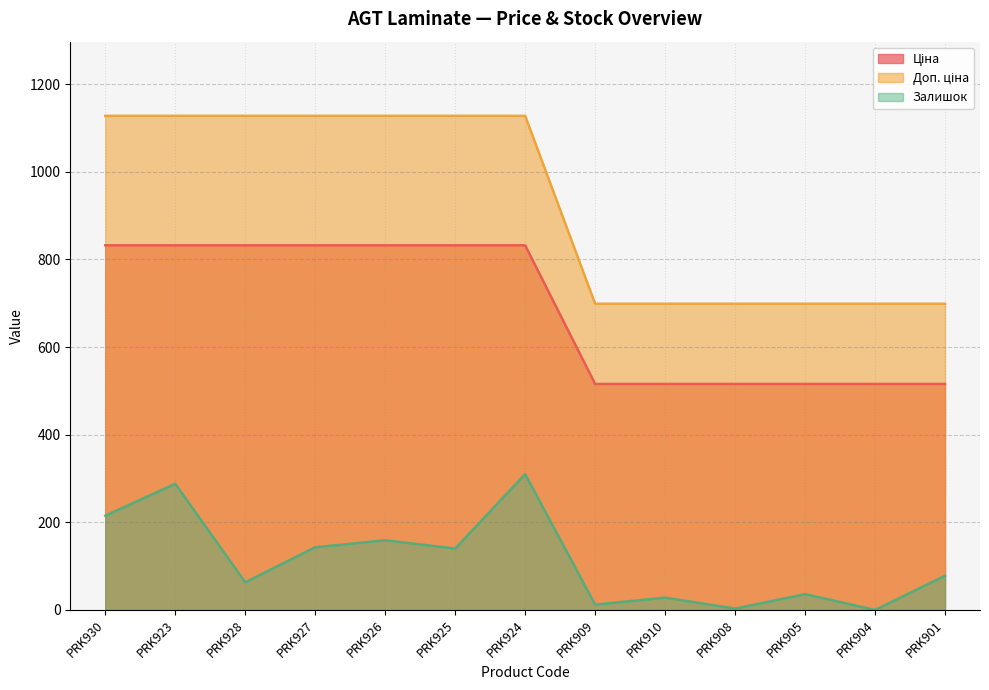

What is the label of the 2nd point from the right?

PRK904